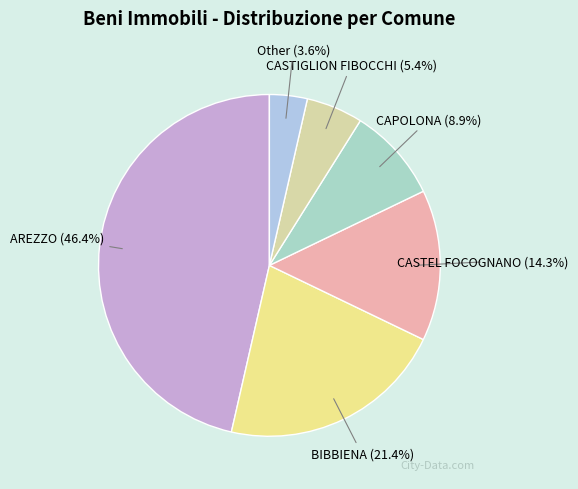

Which category has the smallest portion of the pie?

Other